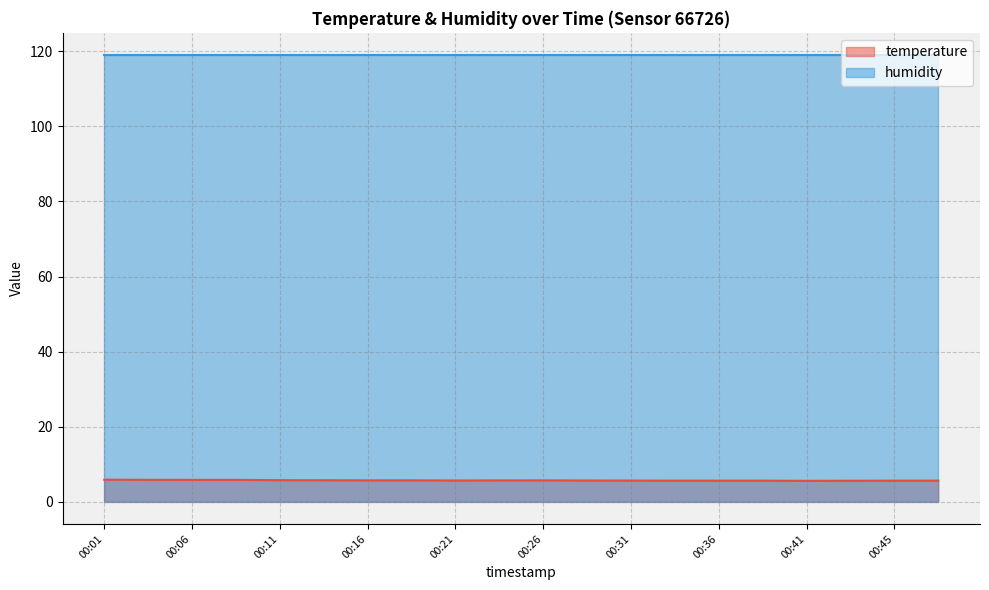

Rank the categories by value from lowest to highest.

00:41, 00:43, 00:33, 00:36, 00:38, 00:45, 00:48, 00:31, 00:21, 00:28, 00:23, 00:16, 00:26, 00:18, 00:13, 00:11, 00:06, 00:08, 00:03, 00:01